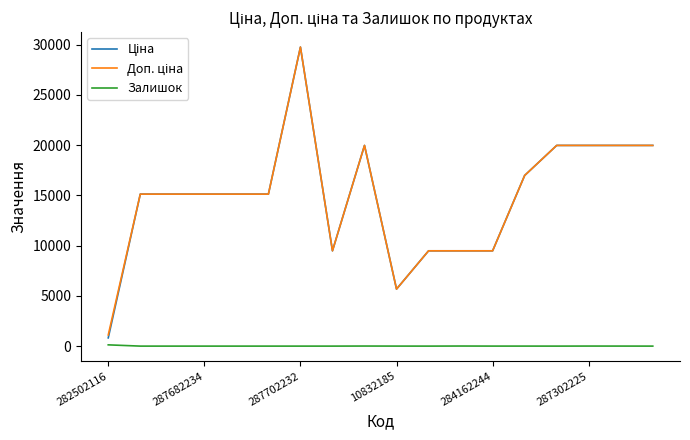

Does the chart display data point markers on the line(s)?

No